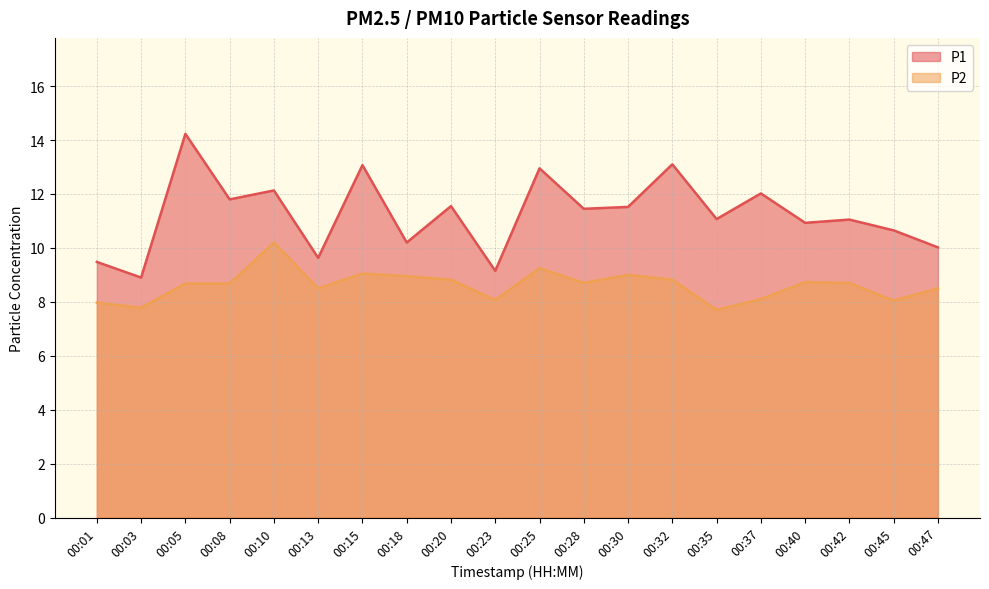

True or false: P2 has a value of 8.1 at 00:45.

True